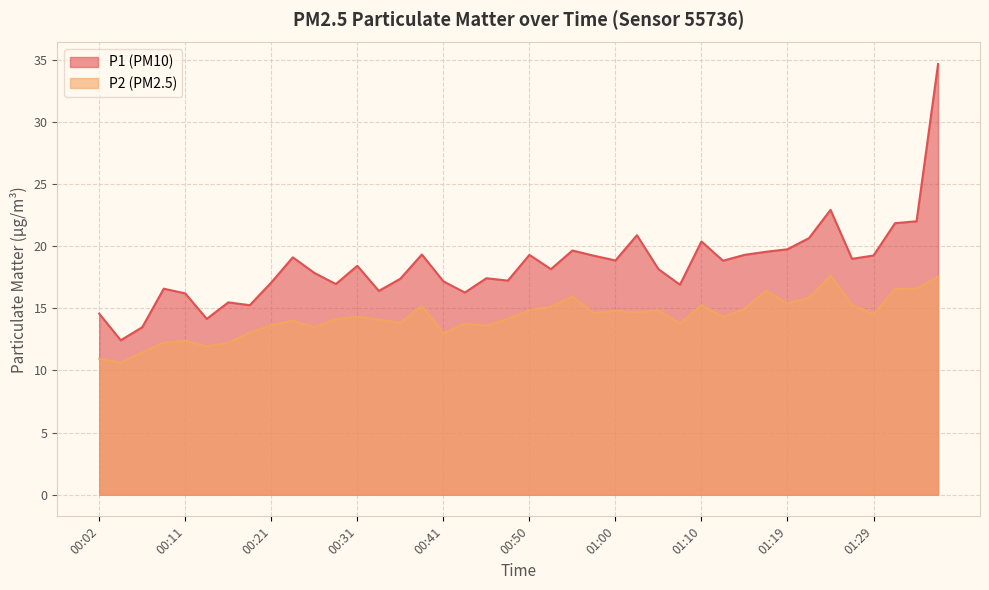

List the labels in order of P1 value, smallest first.

00:04, 00:07, 00:14, 00:02, 00:19, 00:16, 00:11, 00:43, 00:33, 00:09, 01:07, 00:28, 00:21, 00:41, 00:48, 00:36, 00:45, 00:26, 00:53, 01:05, 00:31, 01:12, 01:00, 01:27, 00:24, 00:58, 01:29, 00:50, 01:15, 00:38, 01:17, 00:55, 01:19, 01:10, 01:22, 01:02, 01:32, 01:34, 01:24, 01:36